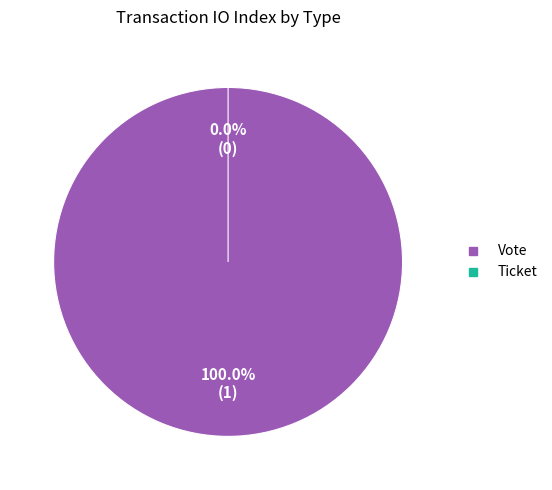

To the nearest percent, what is the difference between the largest and smallest slice percentages?

100%